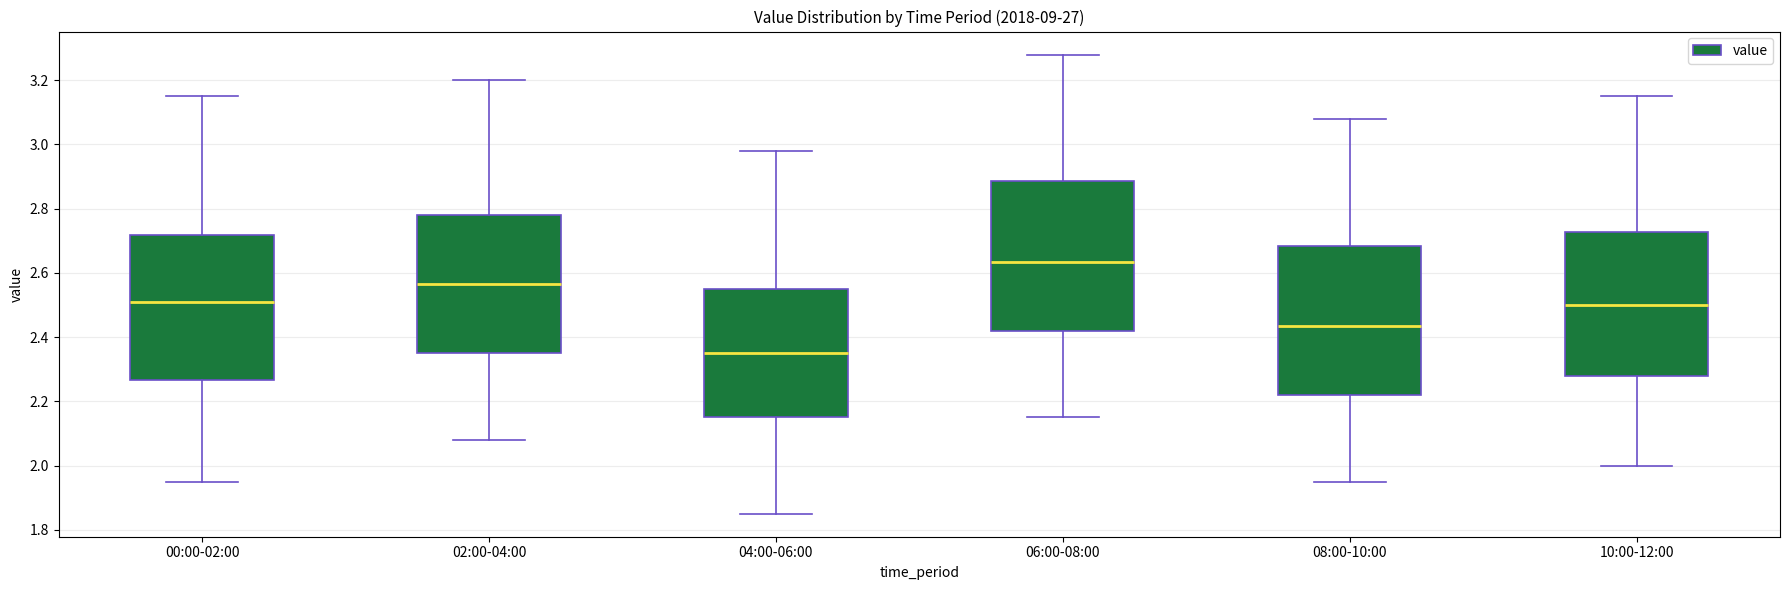

Which box's median line is the highest?

06:00-08:00